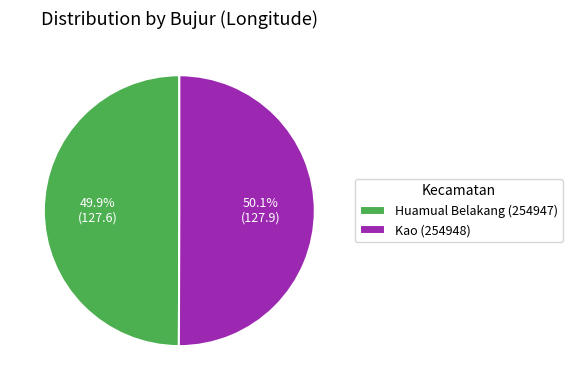

How many segments does this pie chart have?

2